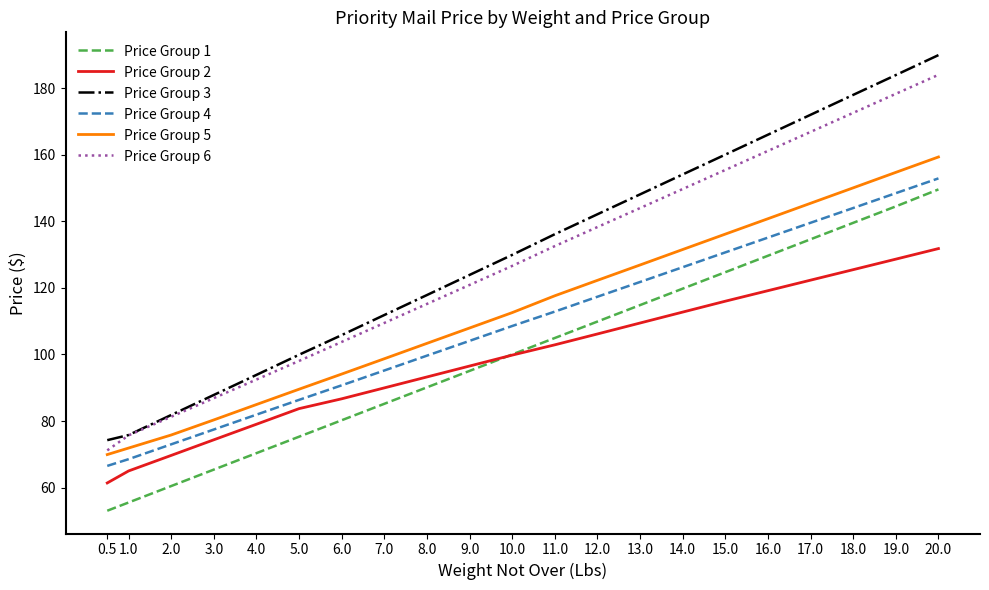

What is the smallest value displayed?

53.1